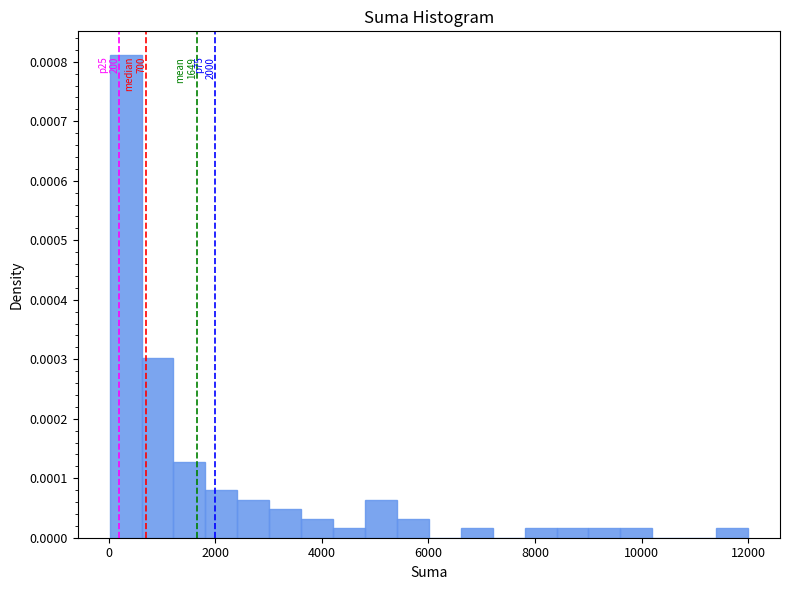

Around what value on the x-axis is the tallest bar? Give the approximate position of its centre, as read against the axis.

400